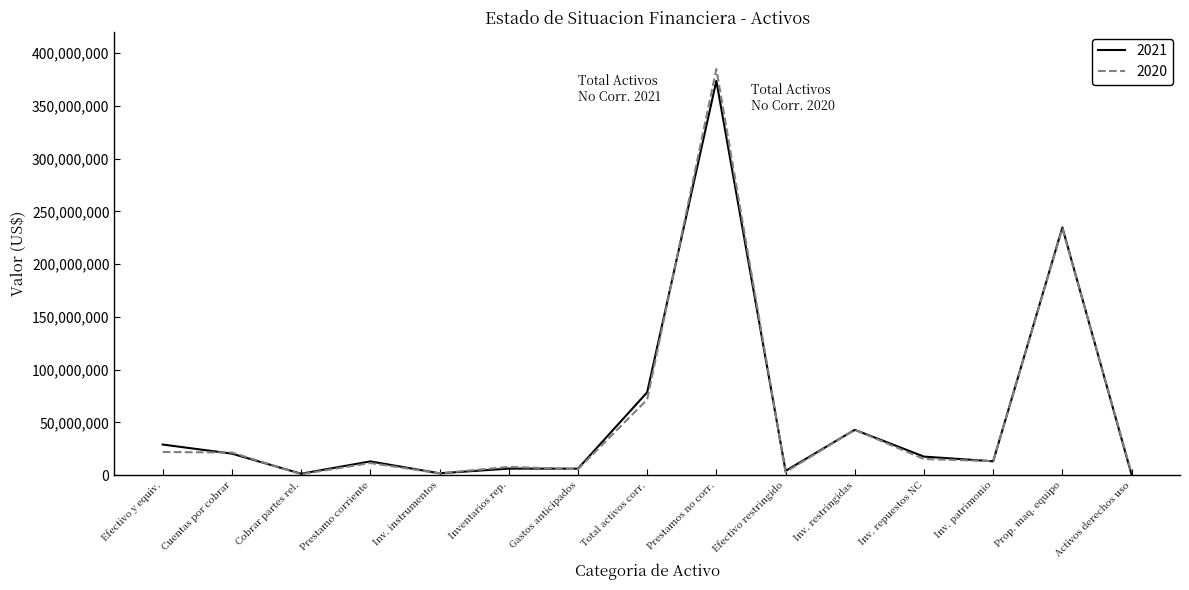

Is it true that 2021 equals 20095645 at Inv. restringidas?

False